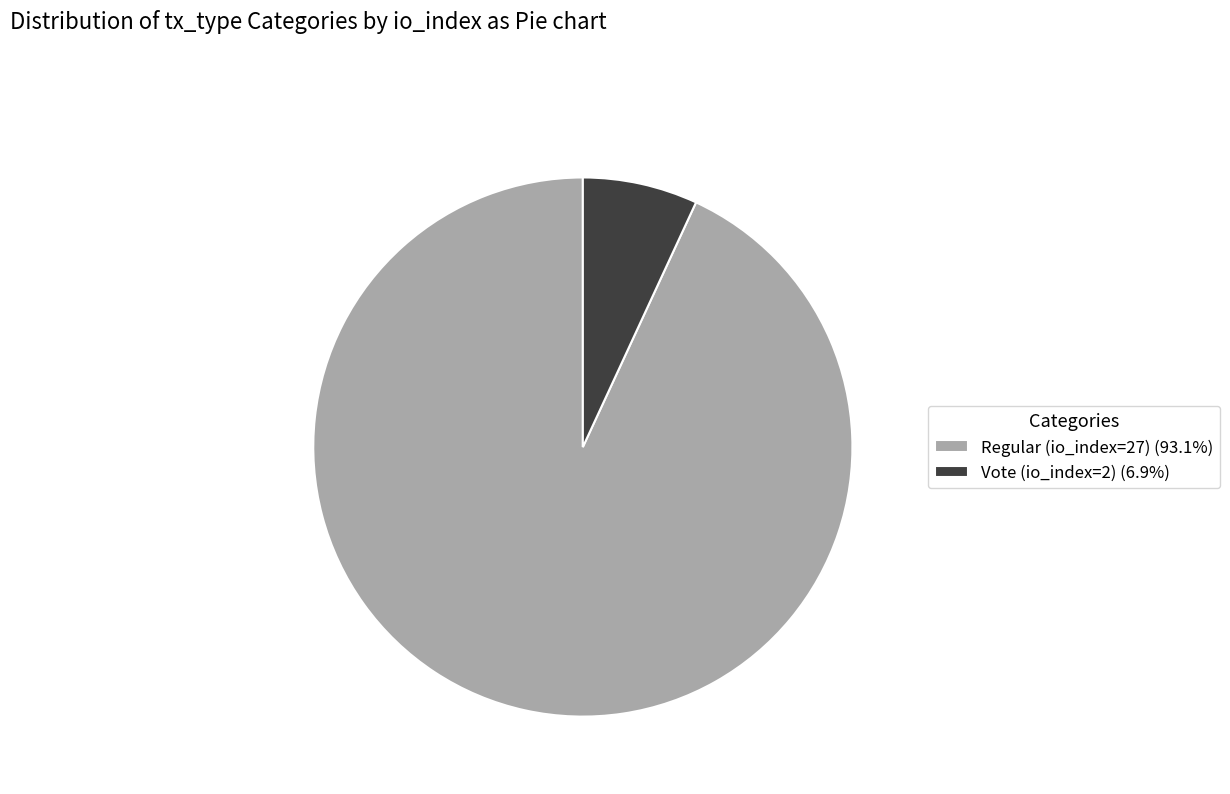

How many slices are in this pie chart?

2